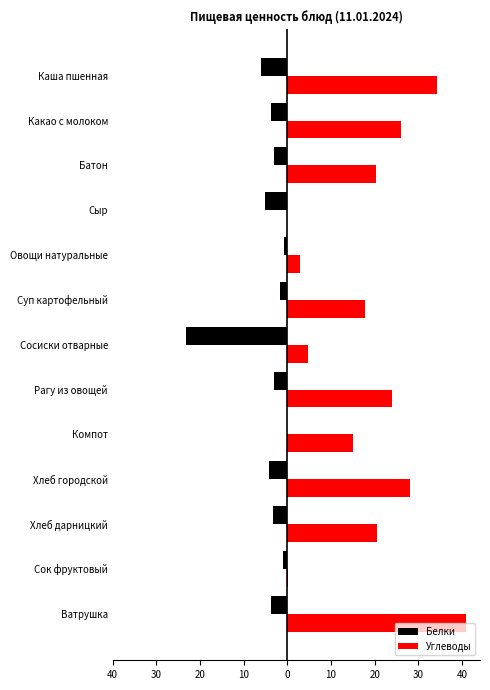

What is the difference between the maximum and minimum values in the Углеводы series?

40.9